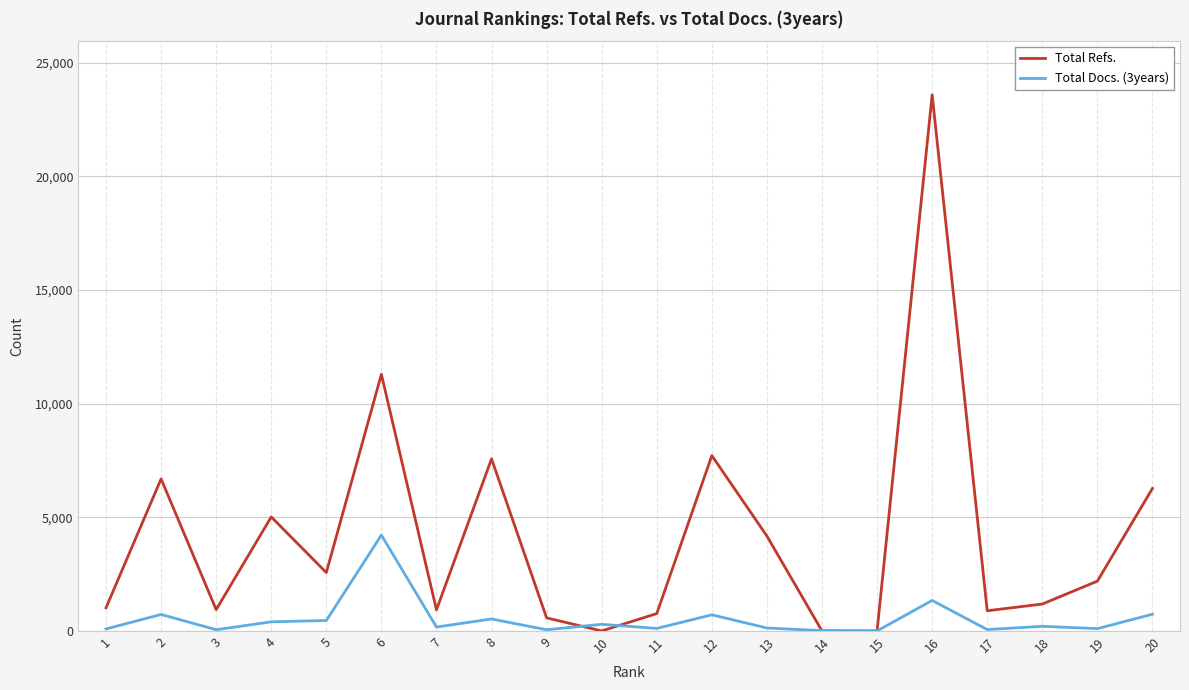

True or false: Total Refs. and Total Docs. (3years) intersect in this chart.

True